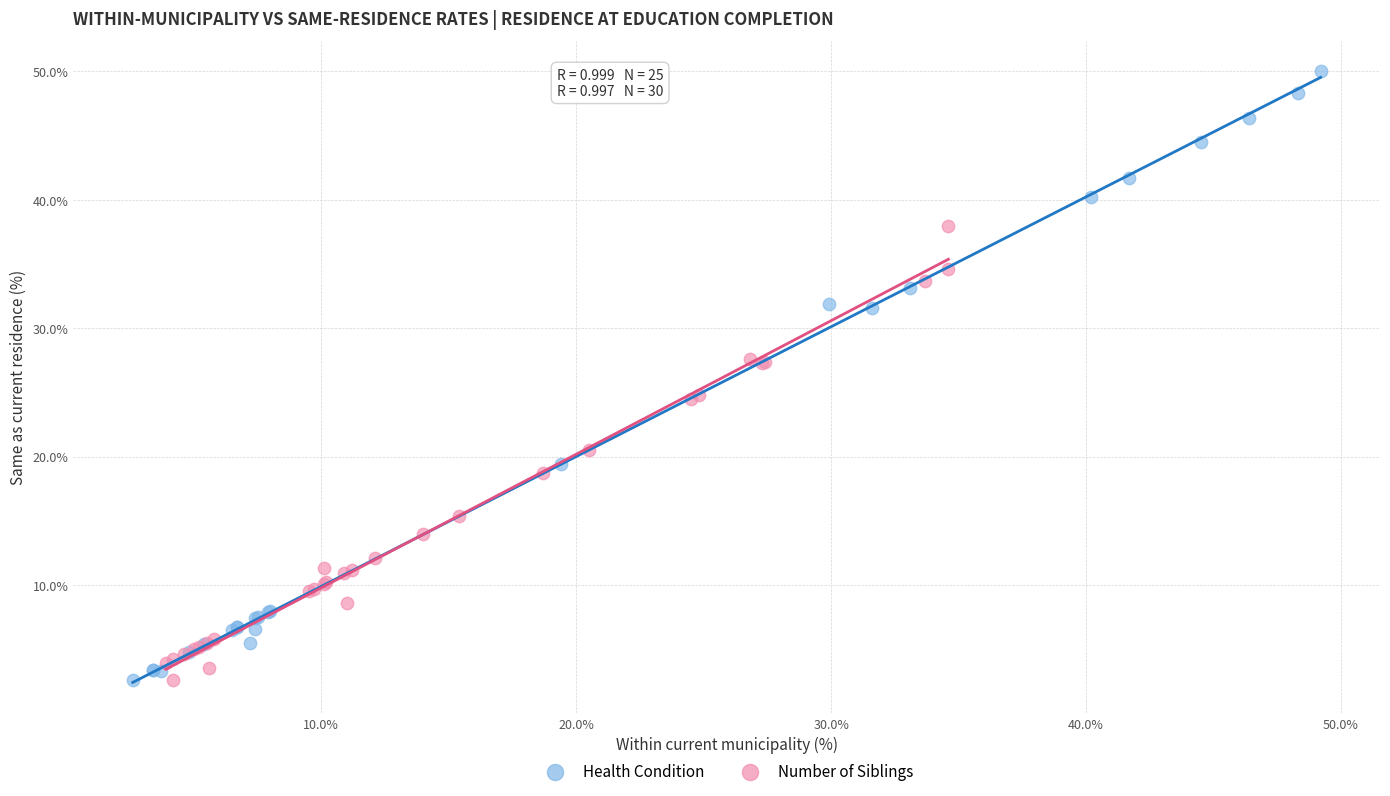

Which series has the largest Y range (max minus min)?

Health Condition